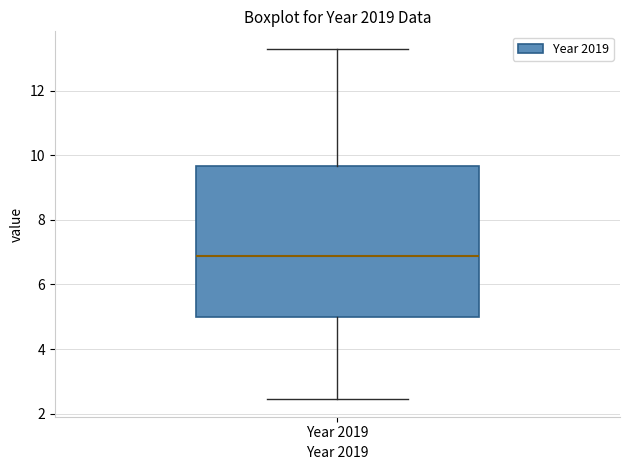

Transcribe this box plot: give where the median line is, the range the box spans, and where the two whiskers end, as read against the y-axis. The values are not printed on the chart, so give them approximately, as read against the axis.

median 6.8, box 5.0 to 9.6, whiskers 2.4 to 13.2